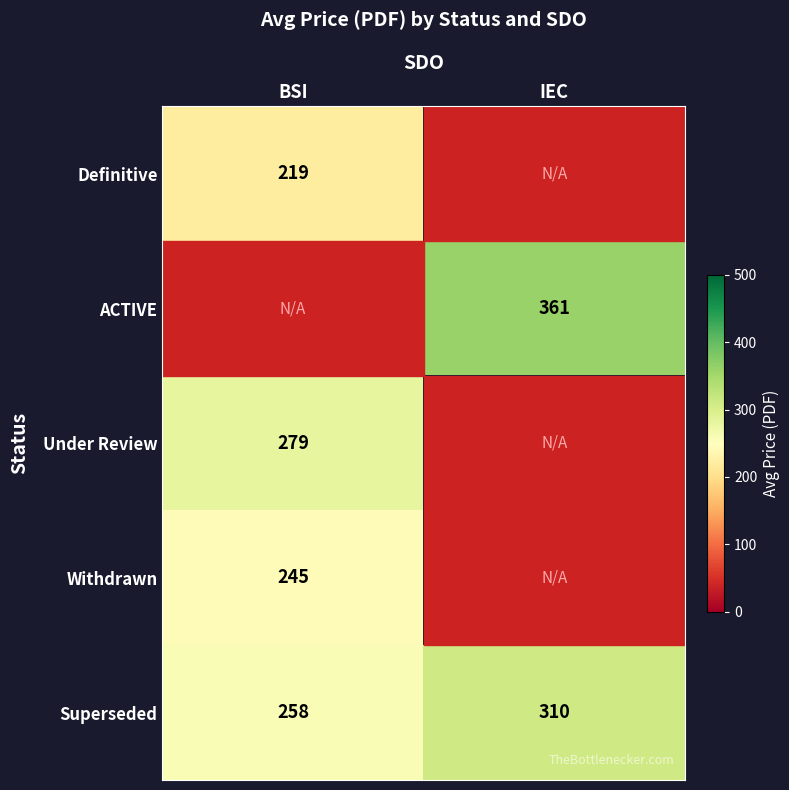

Between IEC and BSI, which is larger?

BSI